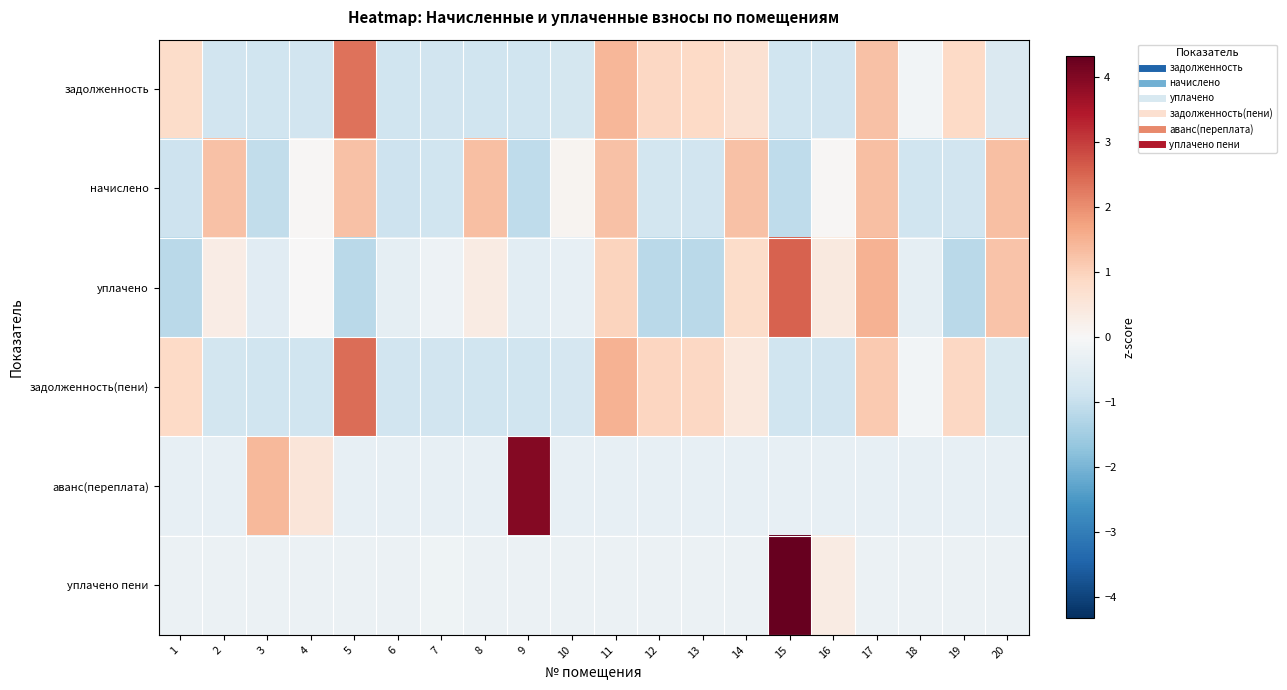

Reading left to right, transcribe all the data shown in this chart.

задолженность: 1=0.8	2=-0.8	3=-0.9	4=-0.8	5=2.4	6=-0.8	7=-0.8	8=-0.9	9=-0.9	10=-0.8	11=1.4	12=0.9	13=0.9	14=0.7	15=-0.9	16=-0.8	17=1.3	18=-0.1	19=0.9	20=-0.6
начислено: 1=-0.9	2=1.3	3=-1.1	4=0.1	5=1.3	6=-0.9	7=-0.9	8=1.3	9=-1.1	10=0.1	11=1.3	12=-0.8	13=-0.8	14=1.3	15=-1.1	16=0.1	17=1.3	18=-0.8	19=-0.8	20=1.3
уплачено: 1=-1.2	2=0.3	3=-0.5	4=0.0	5=-1.2	6=-0.4	7=-0.2	8=0.3	9=-0.5	10=-0.3	11=1.0	12=-1.2	13=-1.2	14=0.8	15=2.6	16=0.4	17=1.5	18=-0.4	19=-1.2	20=1.2
задолженность(пени): 1=0.8	2=-0.8	3=-0.9	4=-0.9	5=2.4	6=-0.8	7=-0.8	8=-0.9	9=-0.9	10=-0.7	11=1.5	12=0.9	13=0.9	14=0.5	15=-0.8	16=-0.8	17=1.1	18=-0.1	19=0.9	20=-0.7
аванс(переплата): 1=-0.3	2=-0.3	3=1.4	4=0.5	5=-0.3	6=-0.3	7=-0.3	8=-0.3	9=4.0	10=-0.3	11=-0.3	12=-0.3	13=-0.3	14=-0.3	15=-0.3	16=-0.3	17=-0.3	18=-0.3	19=-0.3	20=-0.3
уплачено пени: 1=-0.3	2=-0.3	3=-0.3	4=-0.3	5=-0.3	6=-0.3	7=-0.2	8=-0.3	9=-0.3	10=-0.3	11=-0.3	12=-0.3	13=-0.3	14=-0.3	15=4.3	16=0.4	17=-0.3	18=-0.3	19=-0.3	20=-0.3